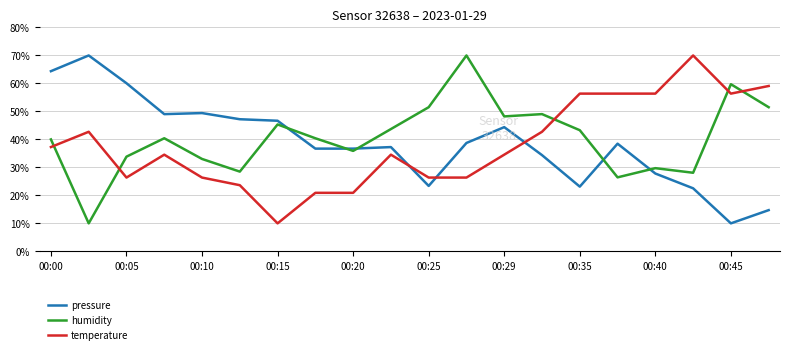

True or false: pressure and temperature intersect in this chart.

True